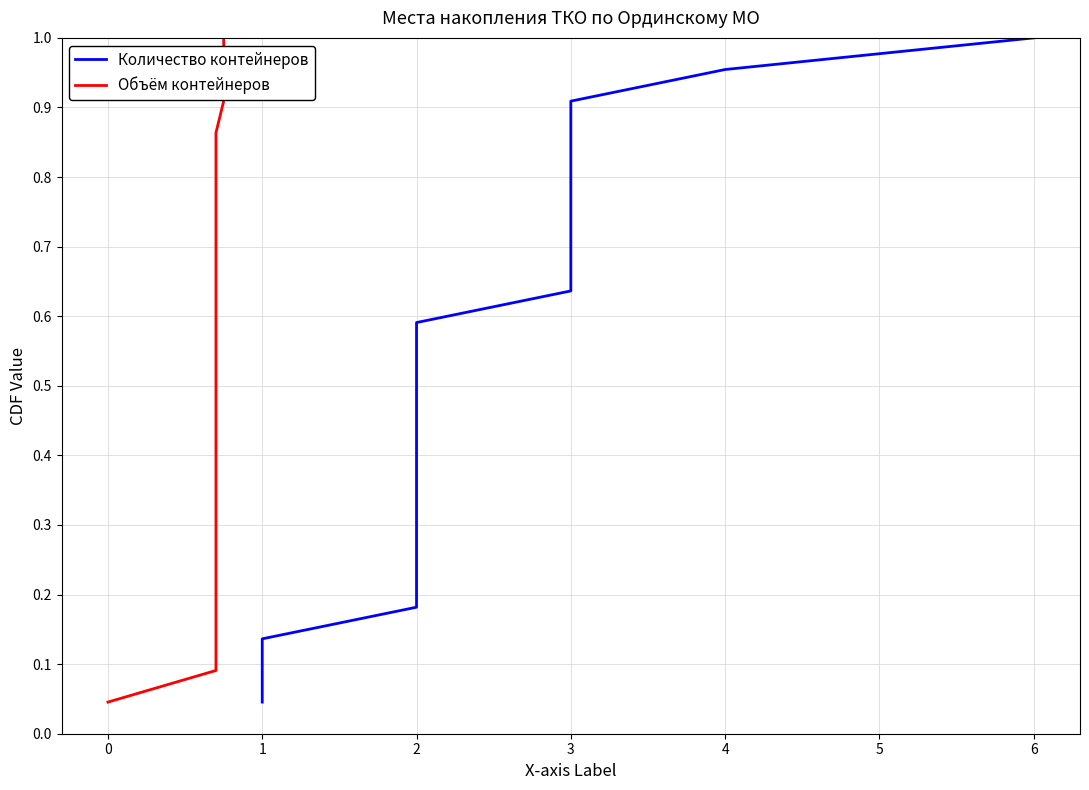

Is it true that Количество контейнеров equals 1.0 at 3?

False